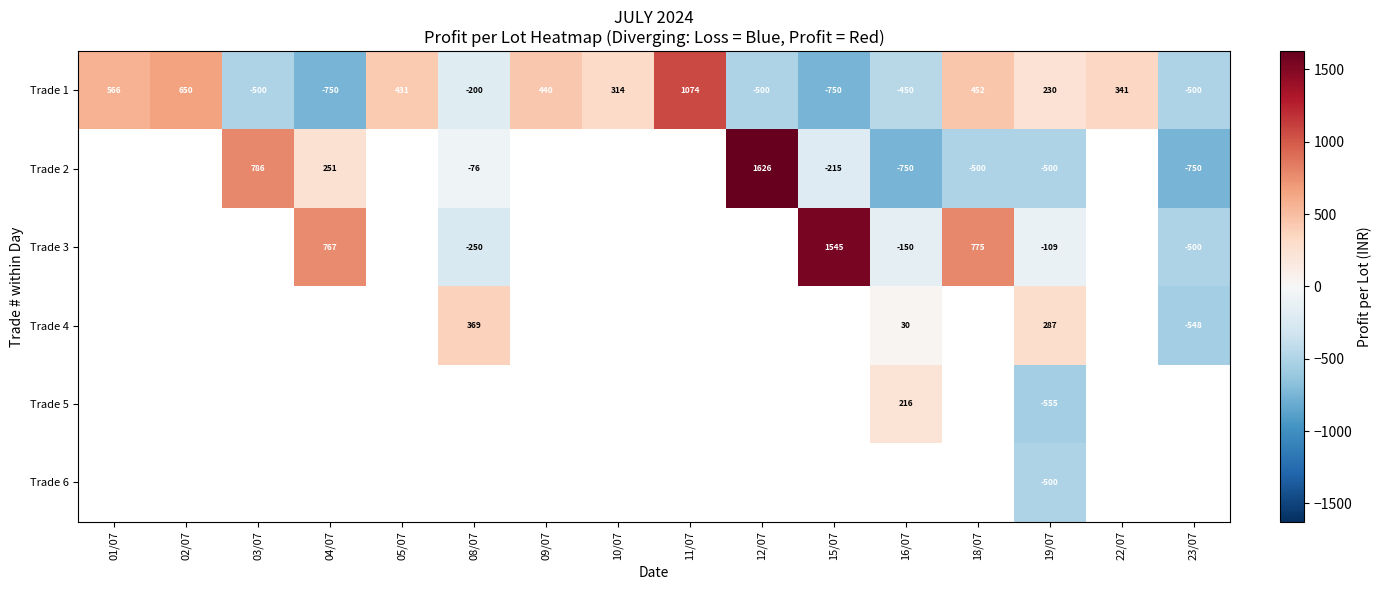

The Trade 1 series shows -200 at 08/07. True or false?

True